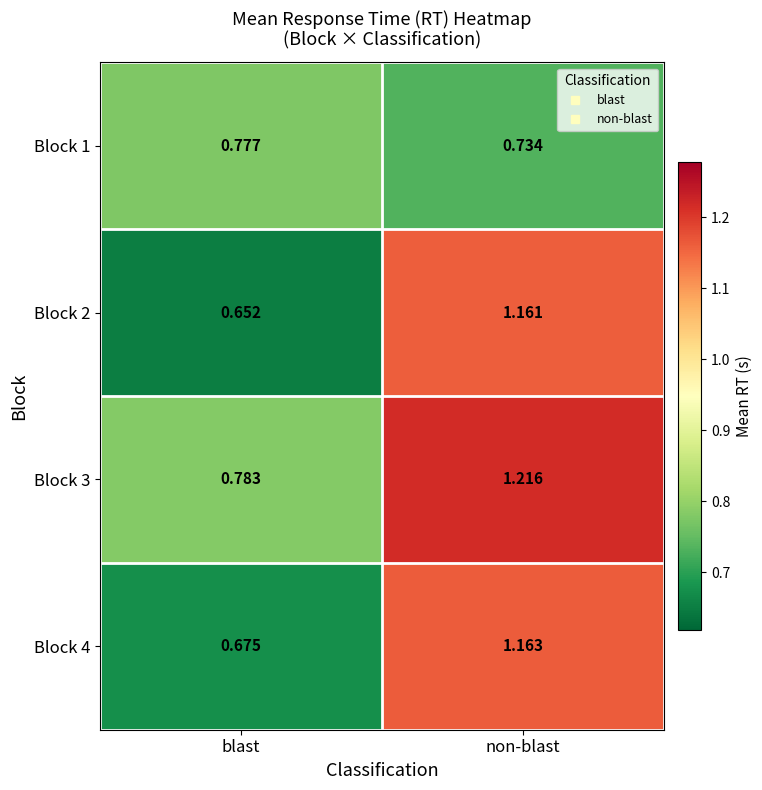

Where does the Block 2 series first go above 1?

non-blast